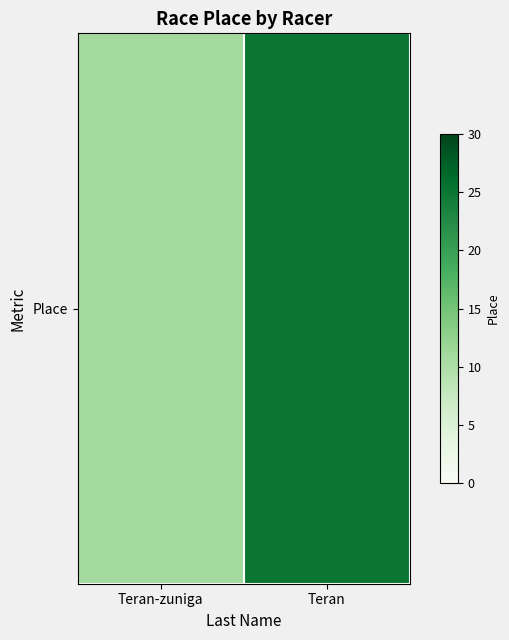

The value at Teran is 25. True or false?

True